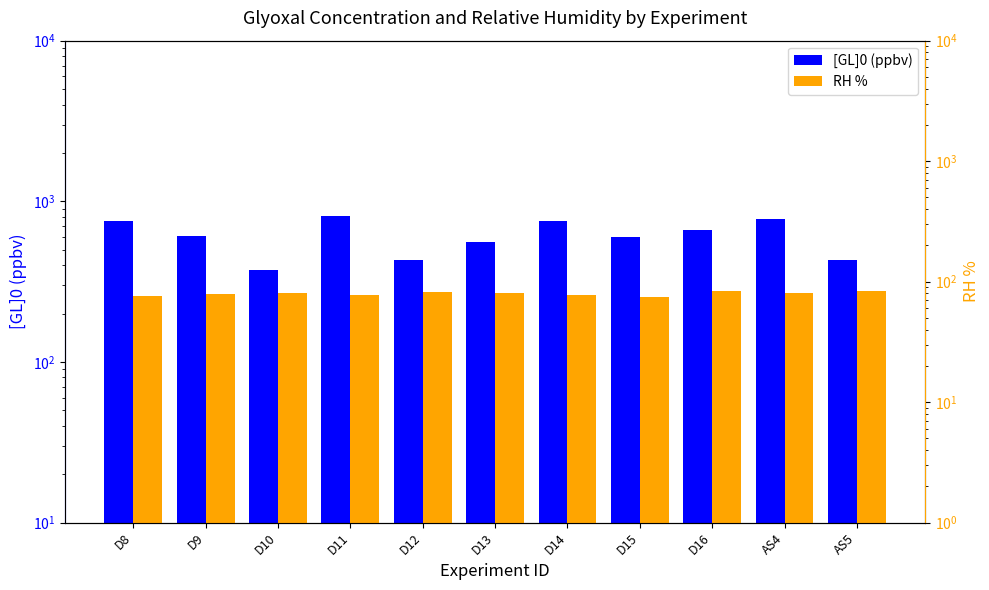

Which series has the widest spread of values?

[GL]0 (ppbv)